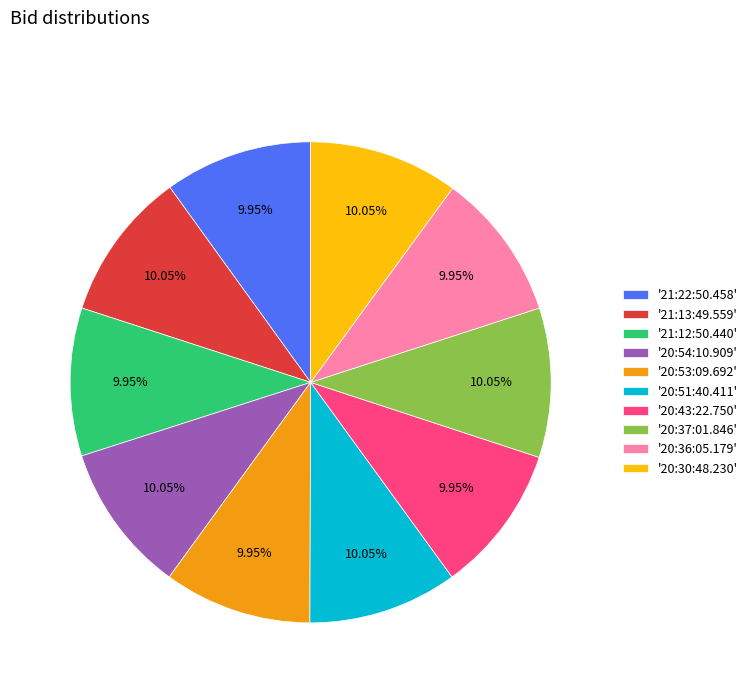

Do '21:13:49.559' and '20:37:01.846' together represent more than half of the pie?

No